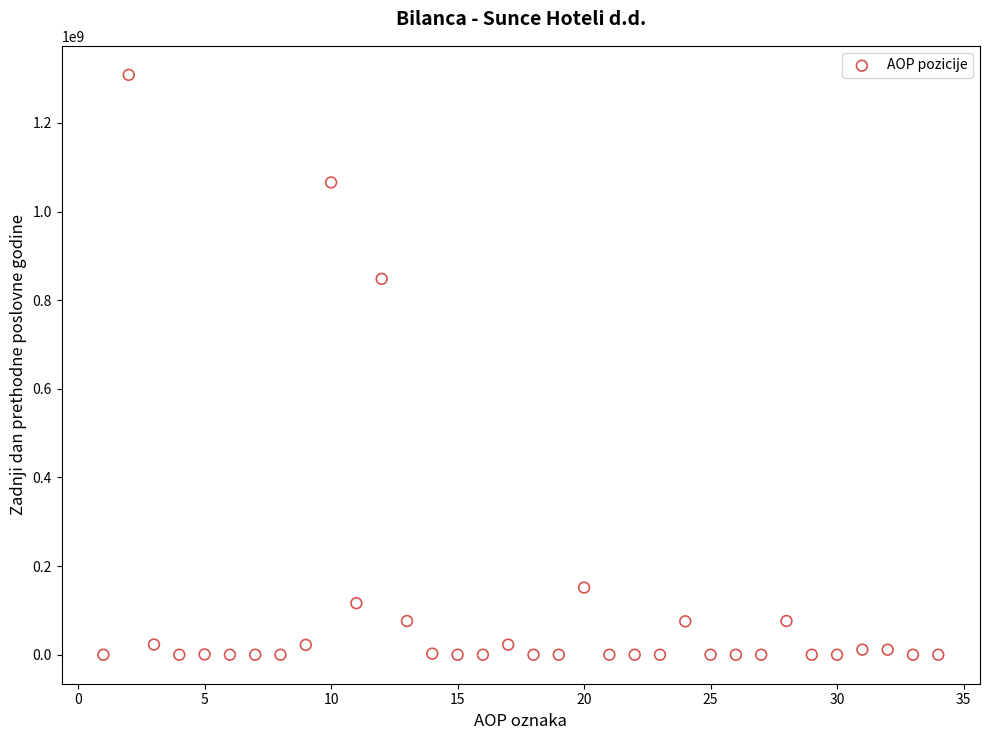

What Y value in the scatter plot is closest to 654208158?

848045409